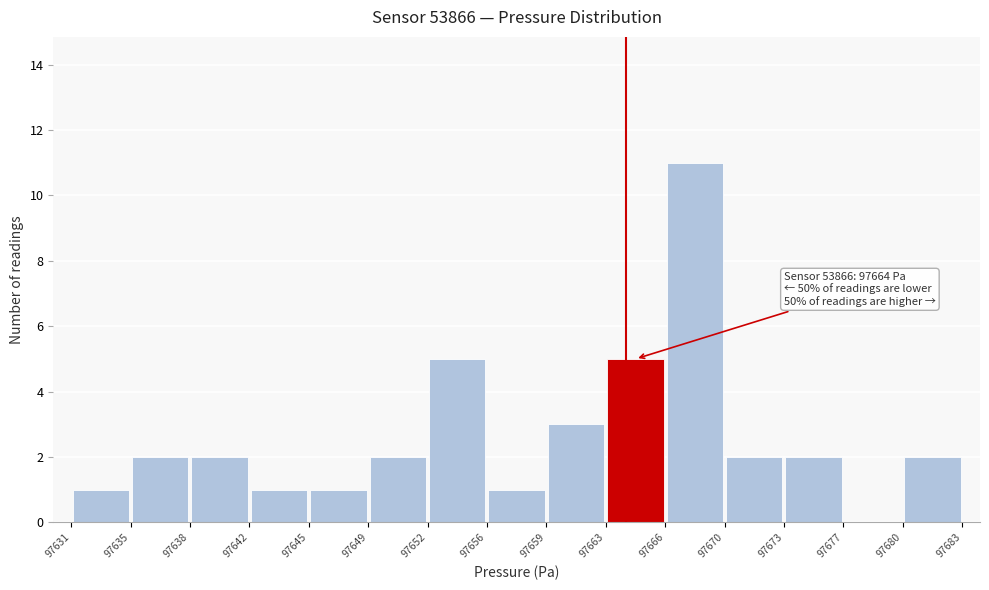

Which range on the x-axis has the tallest bar?

97666 to 97670